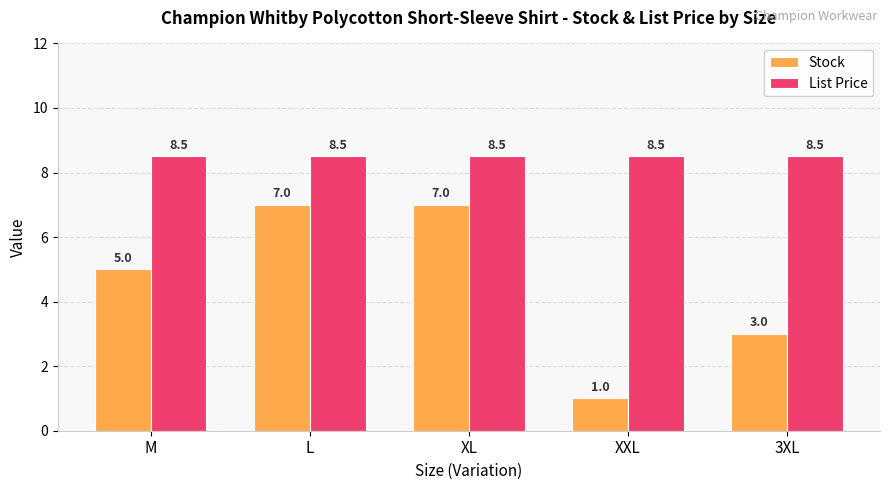

What value does the List Price series have at XXL?

8.5